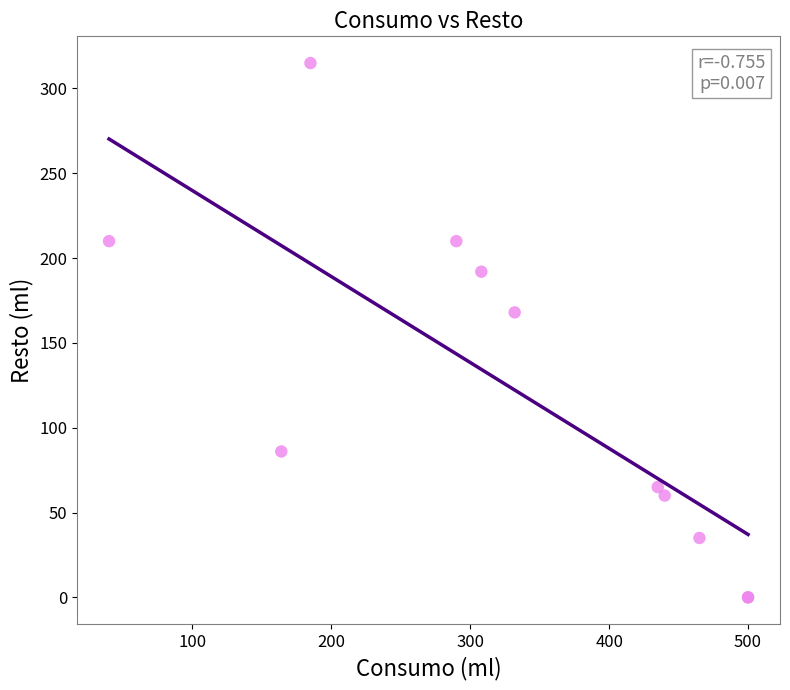

What Y value in the scatter plot is closest to 157?

168